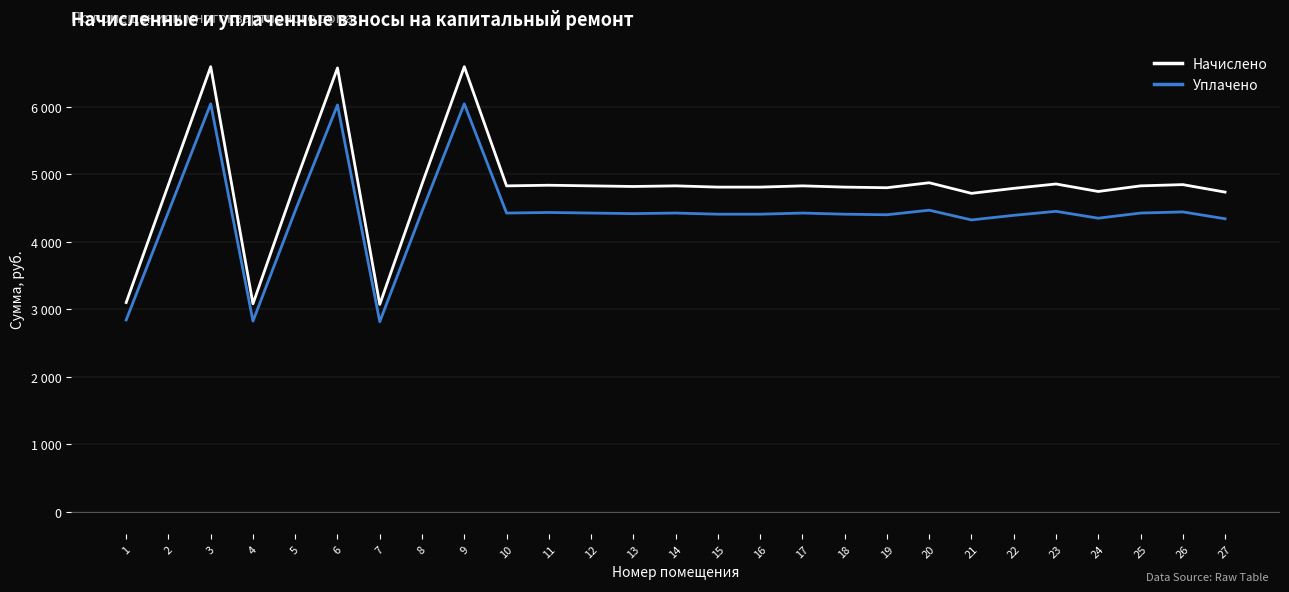

Is this an area chart (filled region under the line)?

No